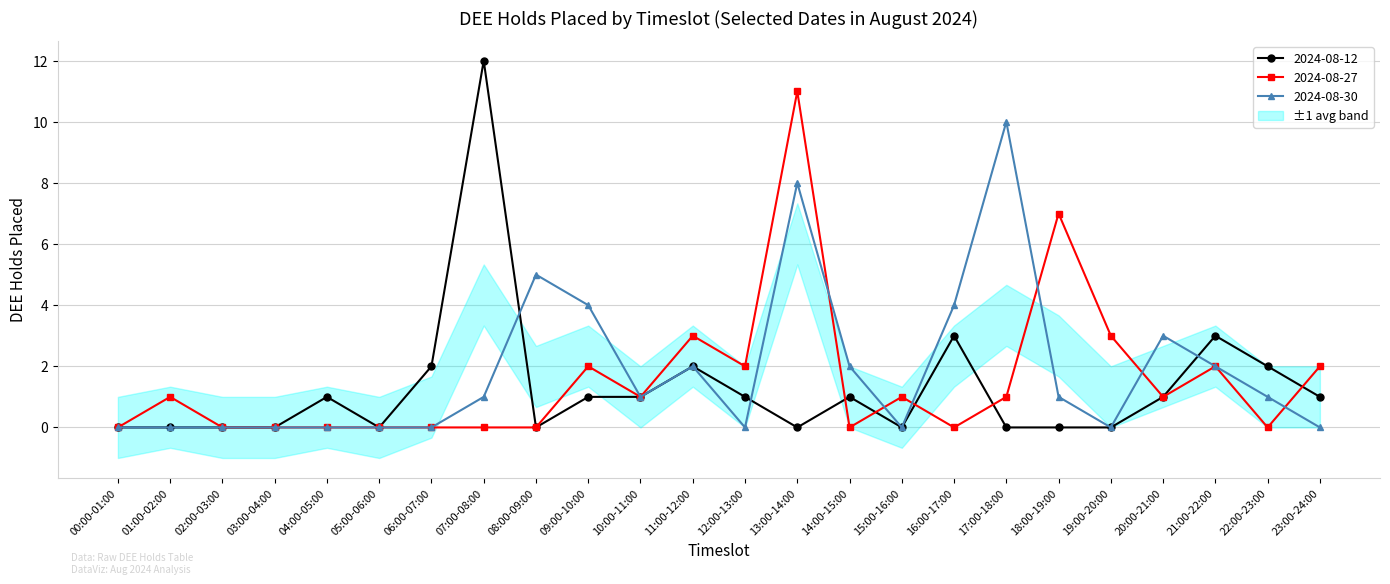

Where do 2024-08-30 and 2024-08-27 first cross each other?

13:00-14:00 and 14:00-15:00